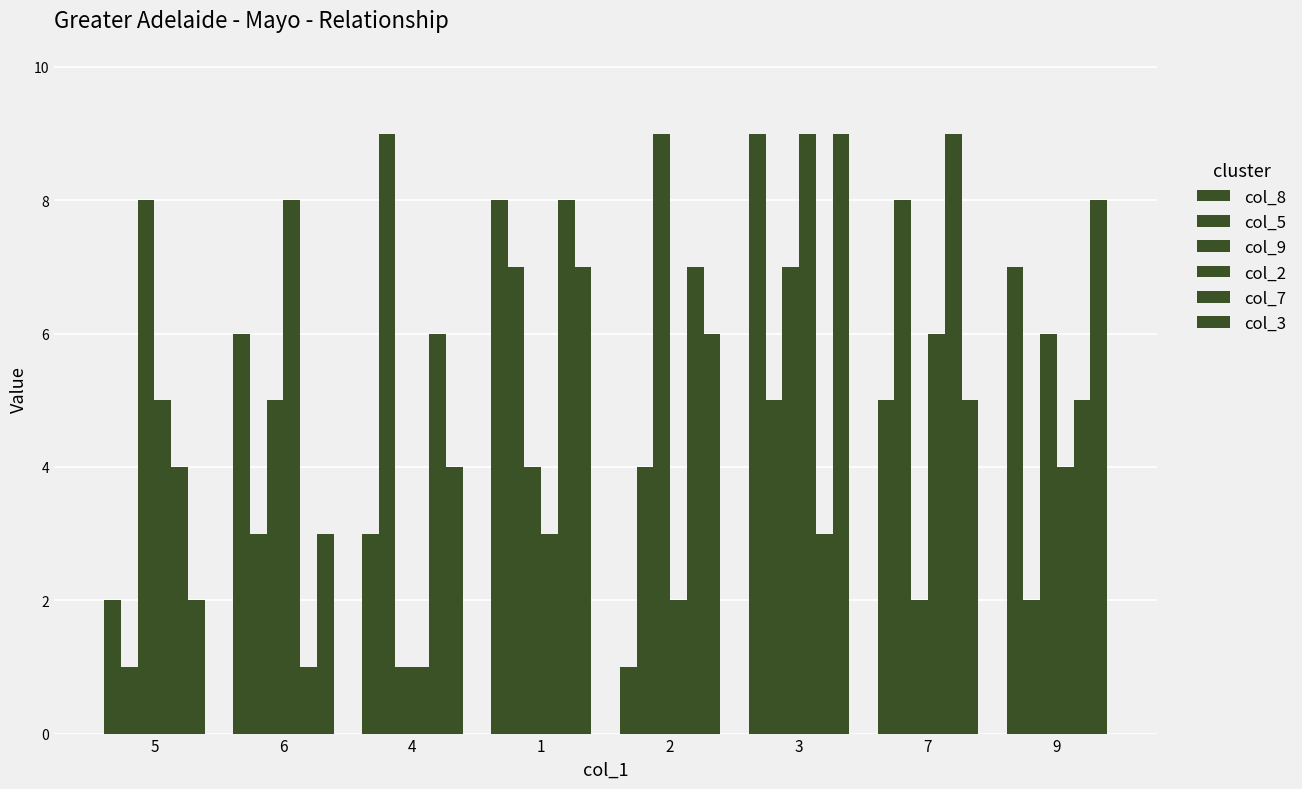

Which has a higher value, 9 or 6?

9